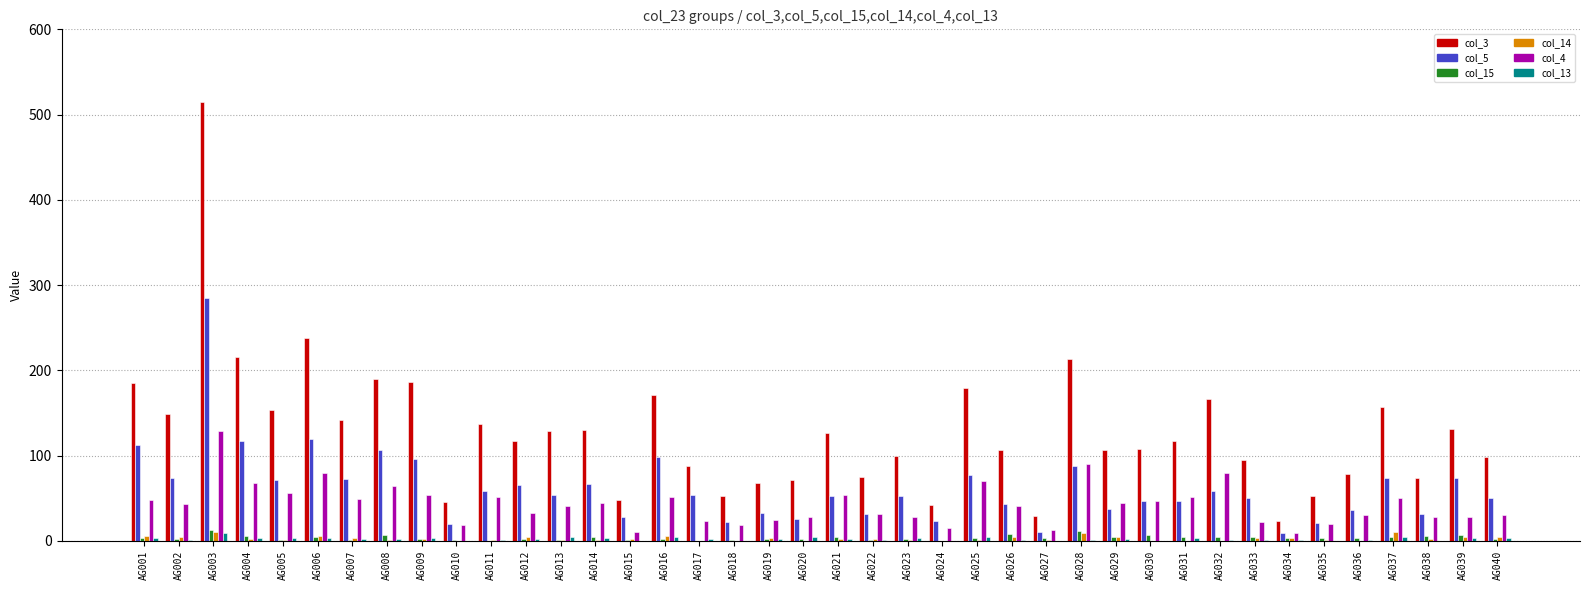

Which series has the largest total across all categories?

col_3